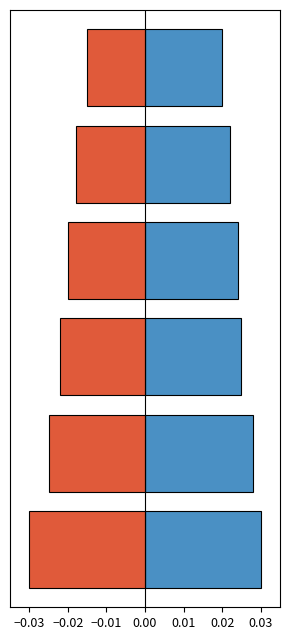

Count the number of data series in this chart.

2